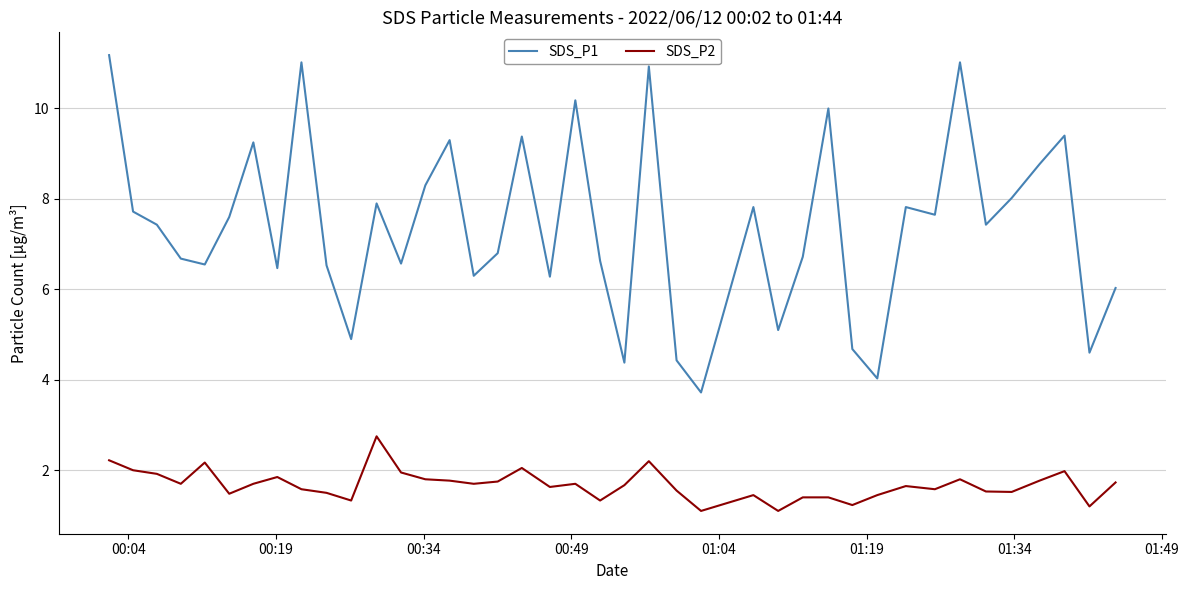

At how many categories does at least one series exceed 7?

21